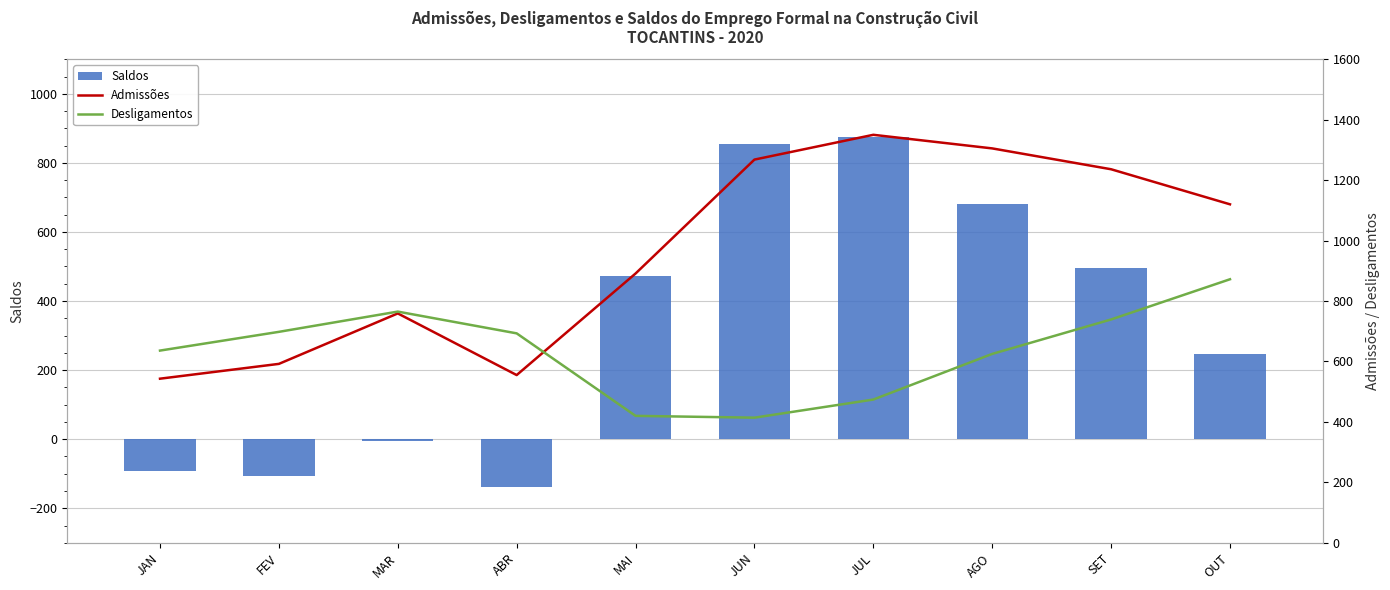

Rank the series at MAR from highest to lowest value.

Desligamentos, Admissões, Saldos